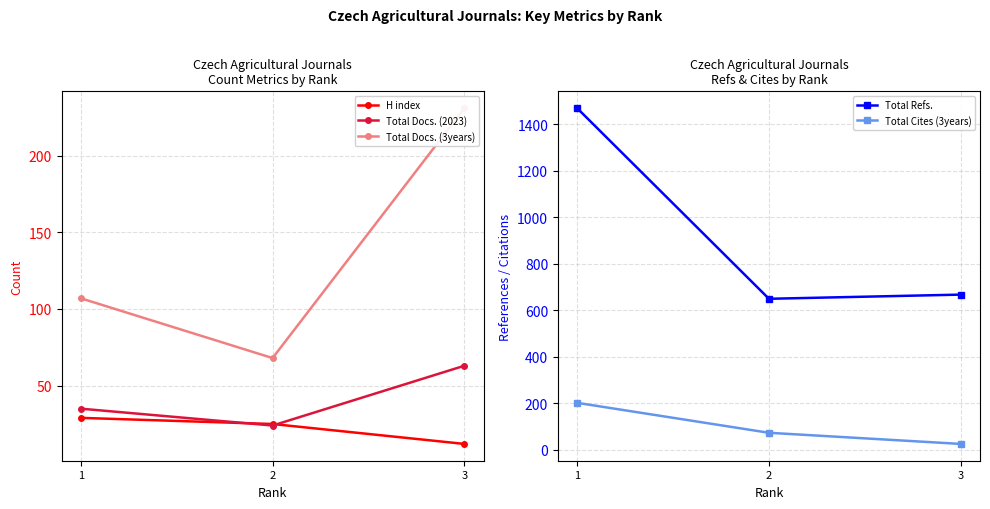

Reading left to right, what are all the values shown in this chart?

H index: 29	25	12
Total Docs. (2023): 35	24	63
Total Docs. (3years): 107	68	231
Total Refs.: 1470	649	667
Total Cites (3years): 201	72	24